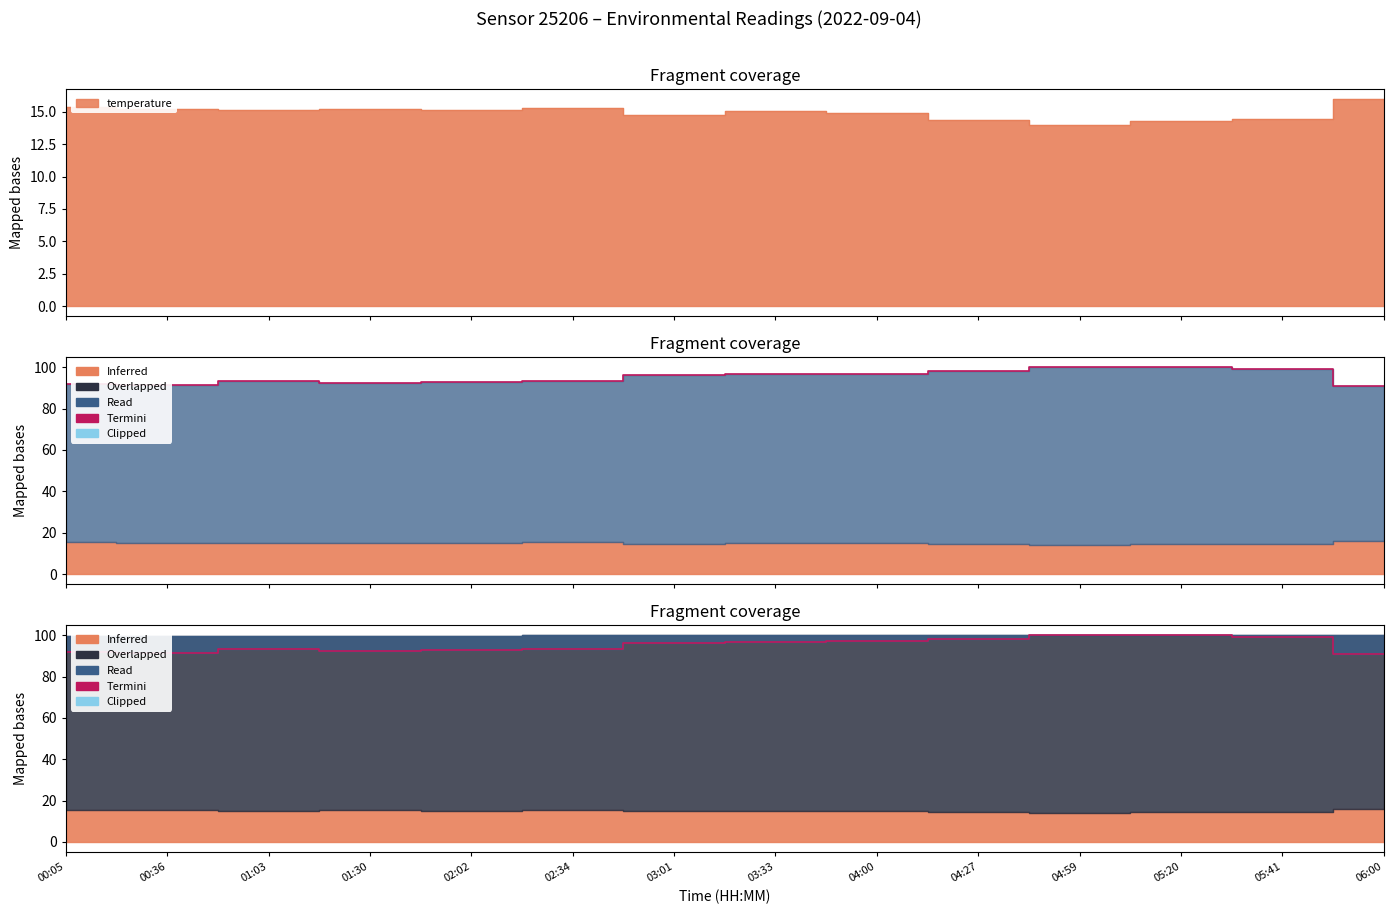

Where does the data first go above 96?

03:01